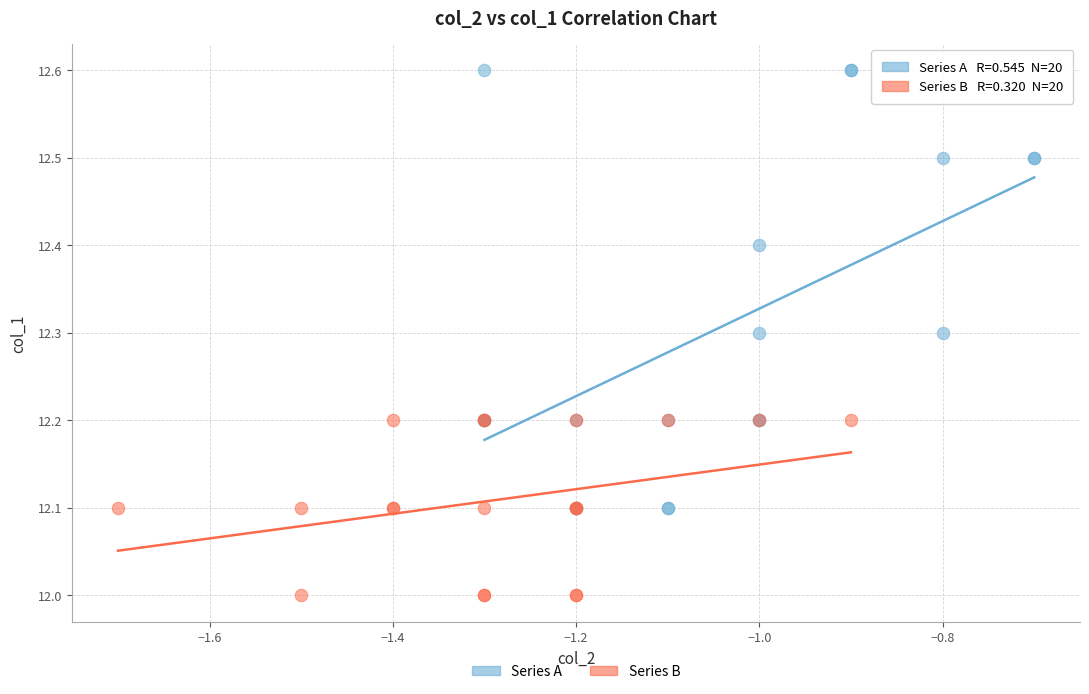

Which series contains the highest Y value?

Series A